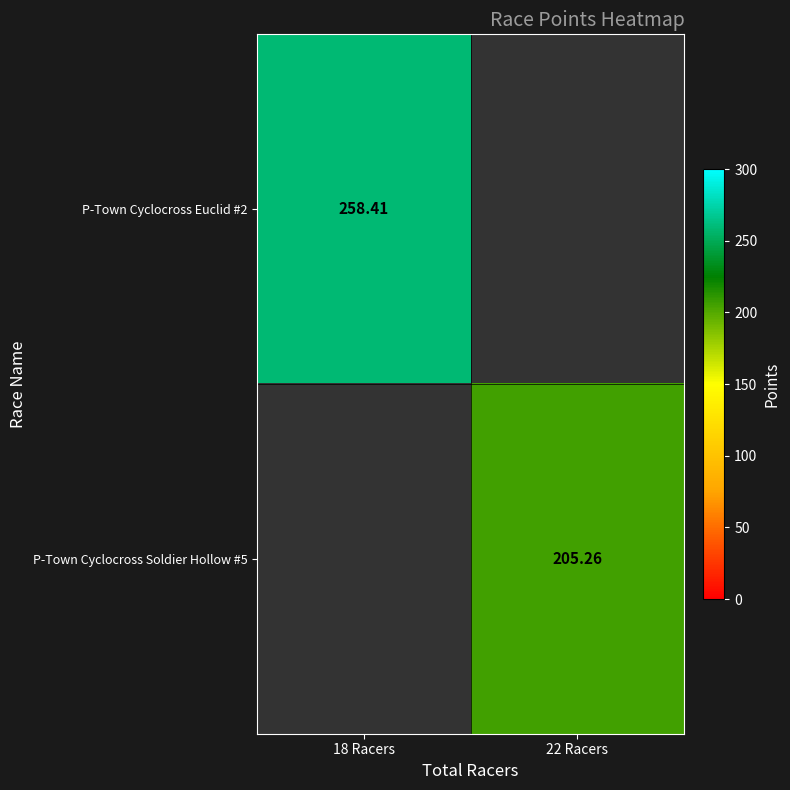

At how many categories does at least one series exceed 210?

1